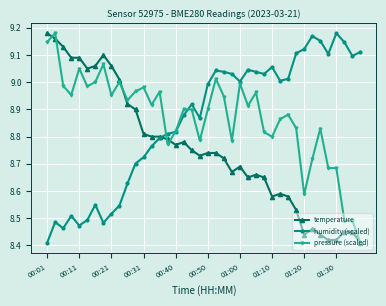

True or false: humidity (scaled) has more than 0 points higher than both neighbors.

True